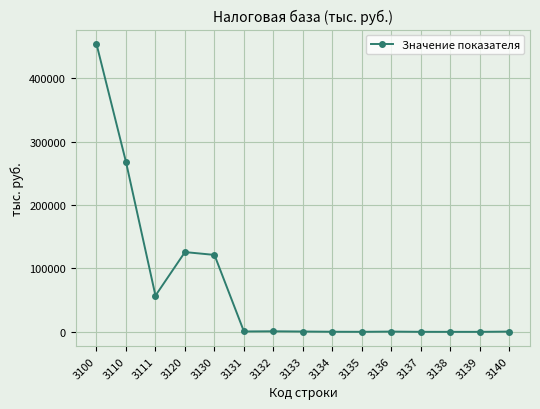

At which category does the data reach its first local valley?

3111